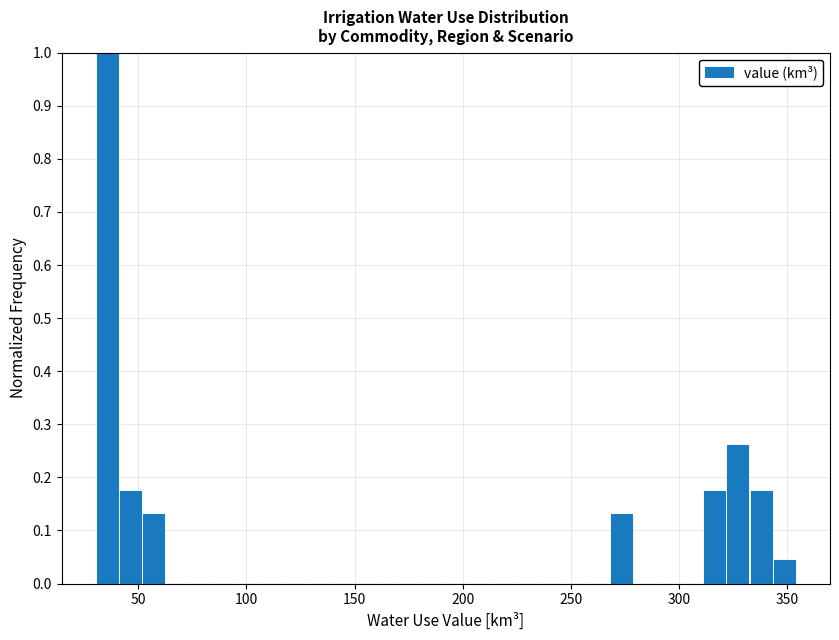

Read against the x-axis, roughly where is the centre of the tallest bar?

35